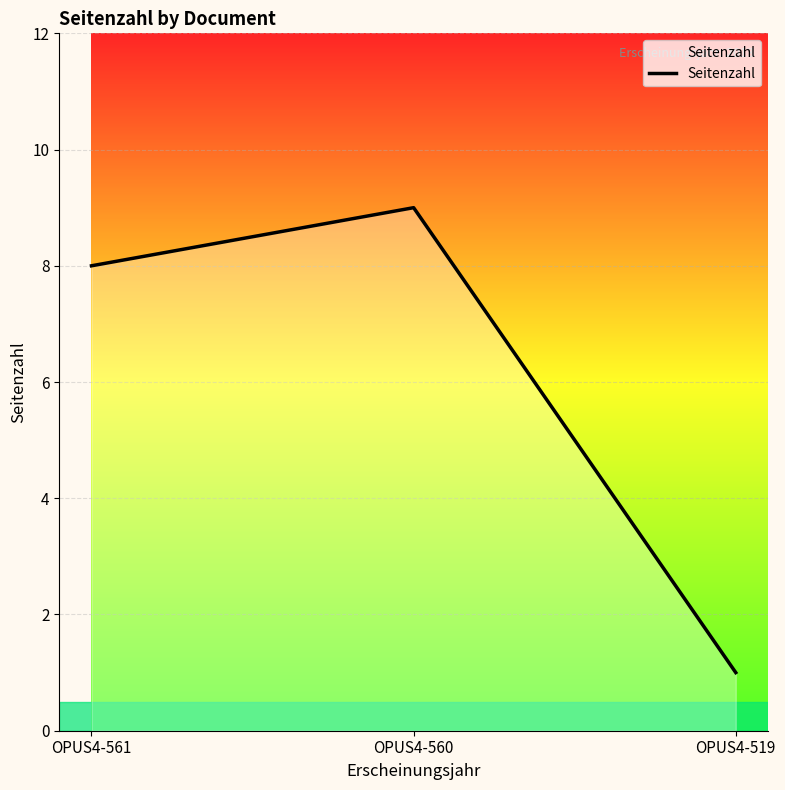

What is the ratio of the value at OPUS4-561 to the value at OPUS4-519?

8.0